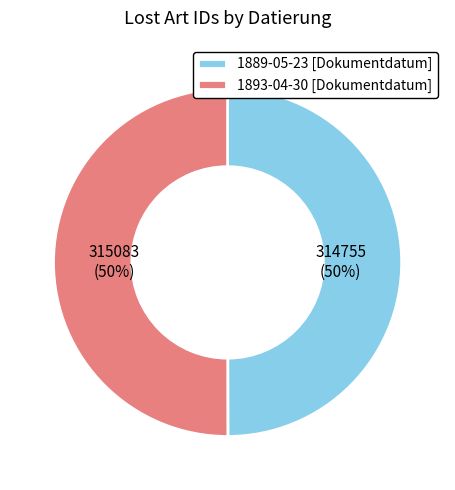

To the nearest percent, what is the combined percentage of 1889-05-23 [Dokumentdatum] and 1893-04-30 [Dokumentdatum]?

100%